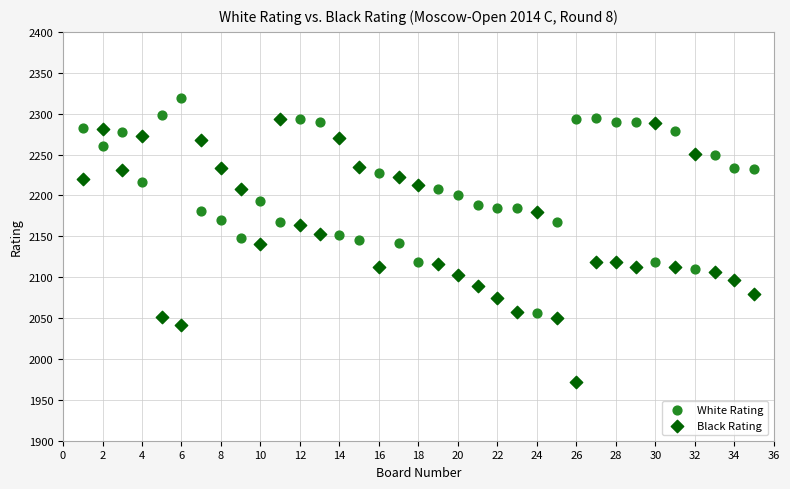

Which series contains the highest Y value?

White Rating